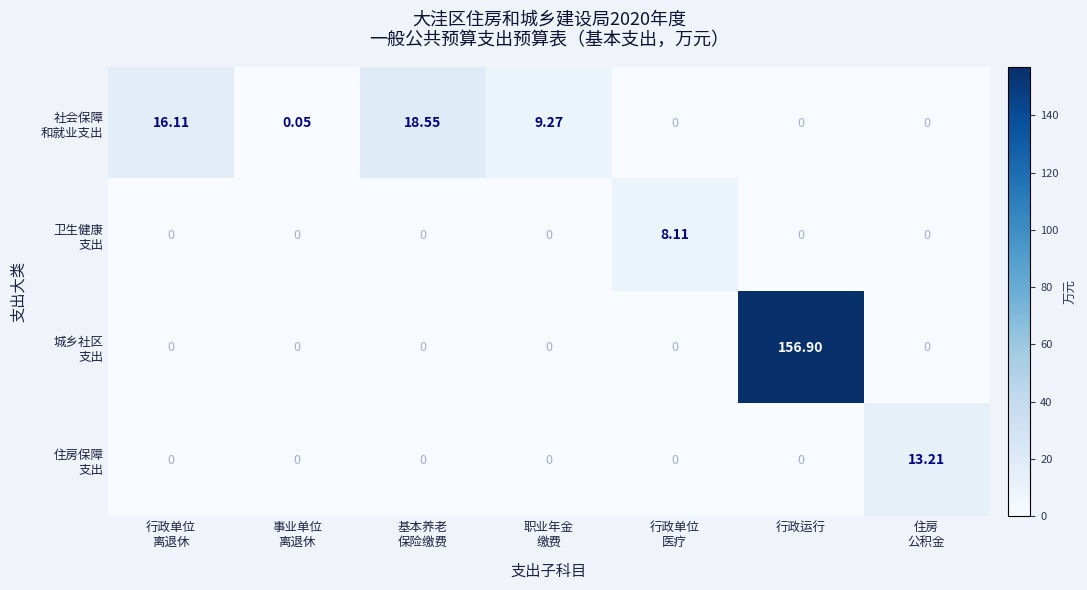

Which category has the highest value across all series?

行政运行